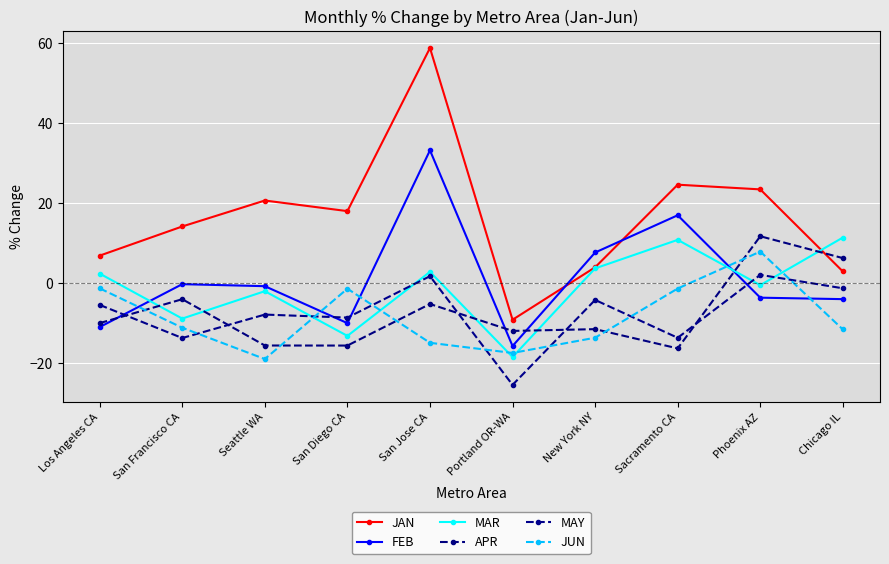

What is the maximum value shown in the chart?

58.8